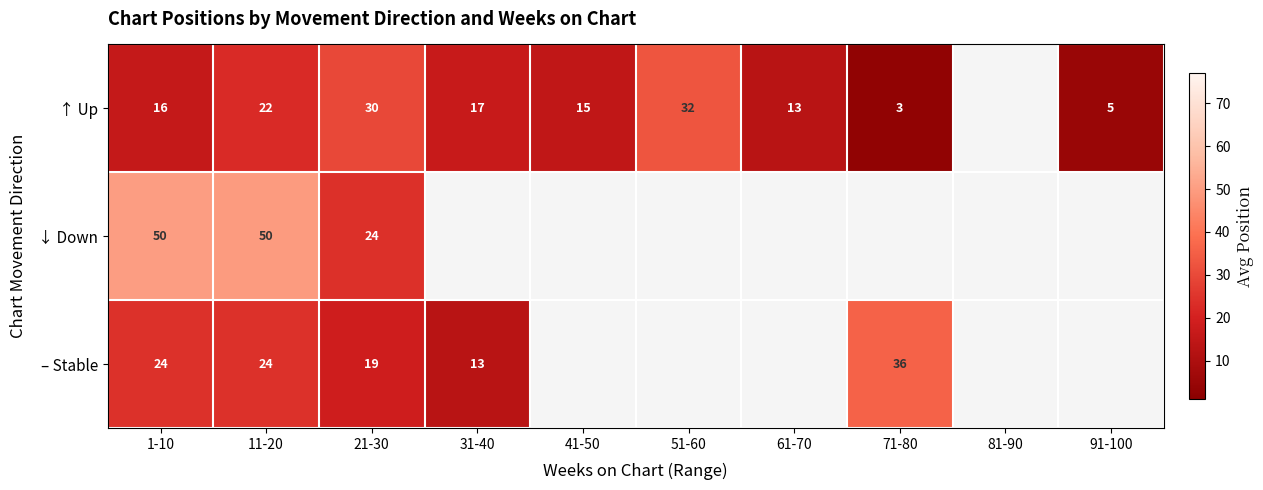

The ↑ Up series shows 5 at 91-100. True or false?

True